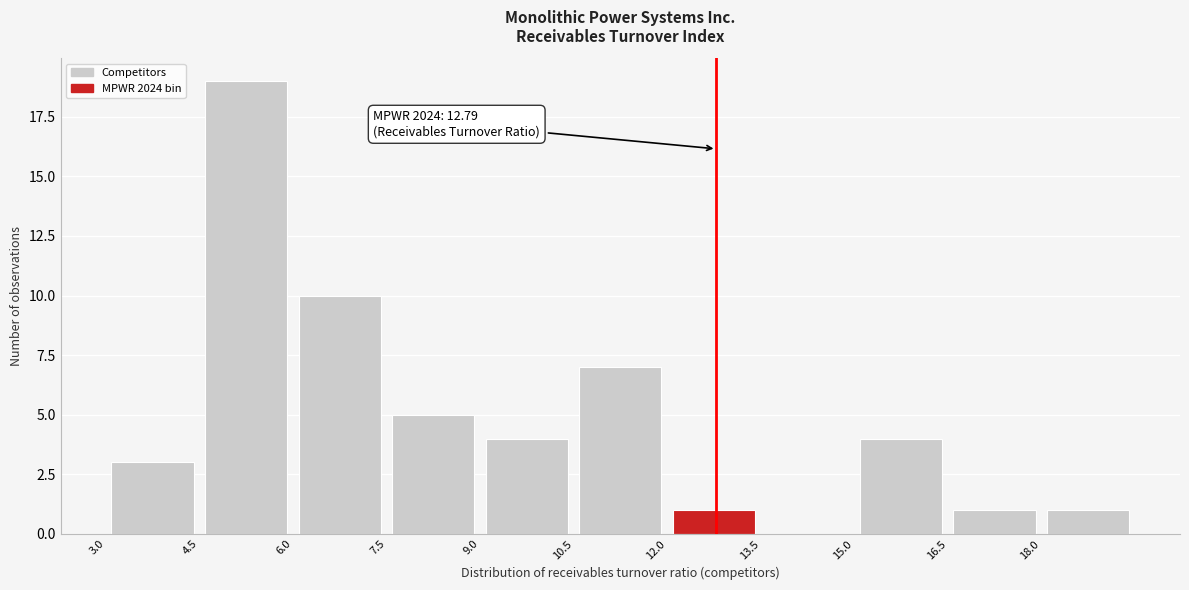

Over which range of the x-axis is the bar tallest?

4.5 to 6.0